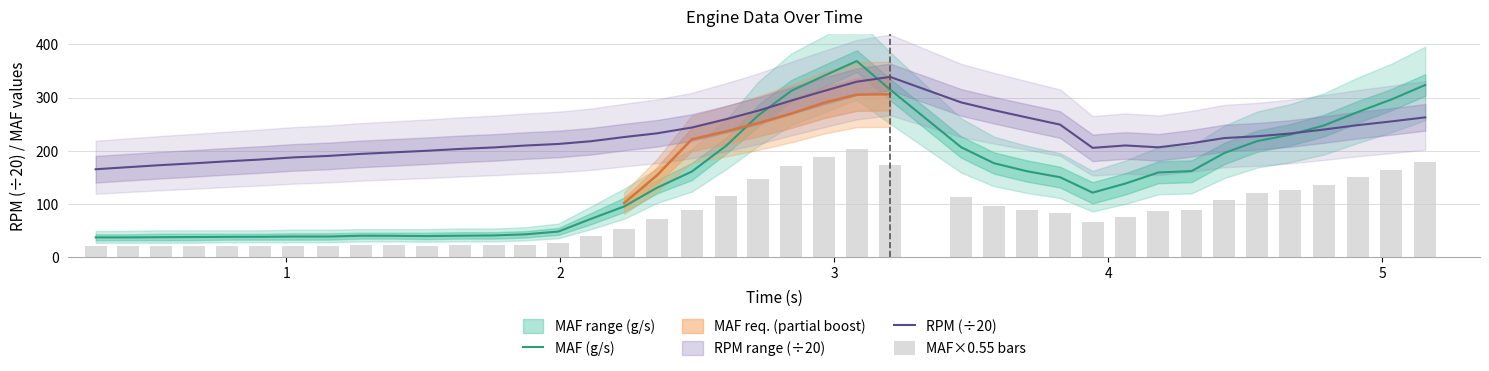

What is the average value of the MAF×0.55 bars series?

81.5